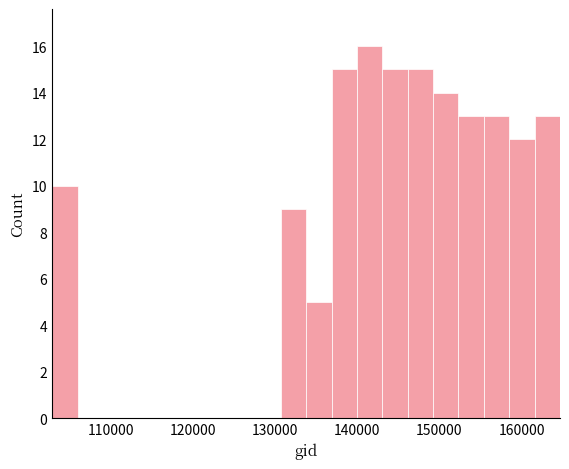

Around what value on the x-axis is the tallest bar? Give the approximate position of its centre, as read against the axis.

142000